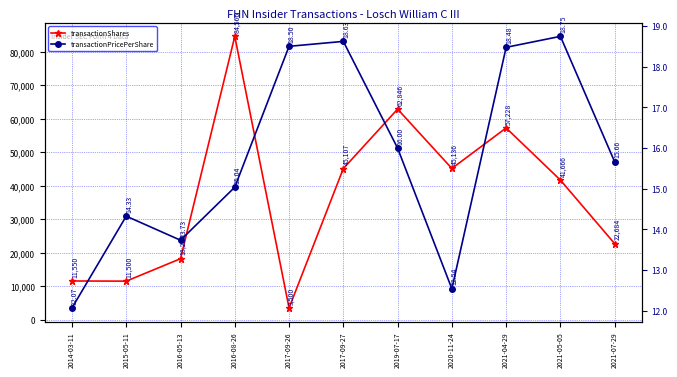

List the series in order of their overall mean, highest first.

transactionShares, transactionPricePerShare